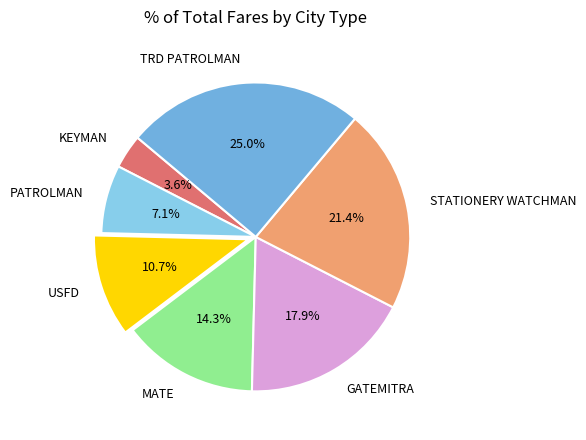

Approximately how many times larger is the value at KEYMAN compared to GATEMITRA?

0.2